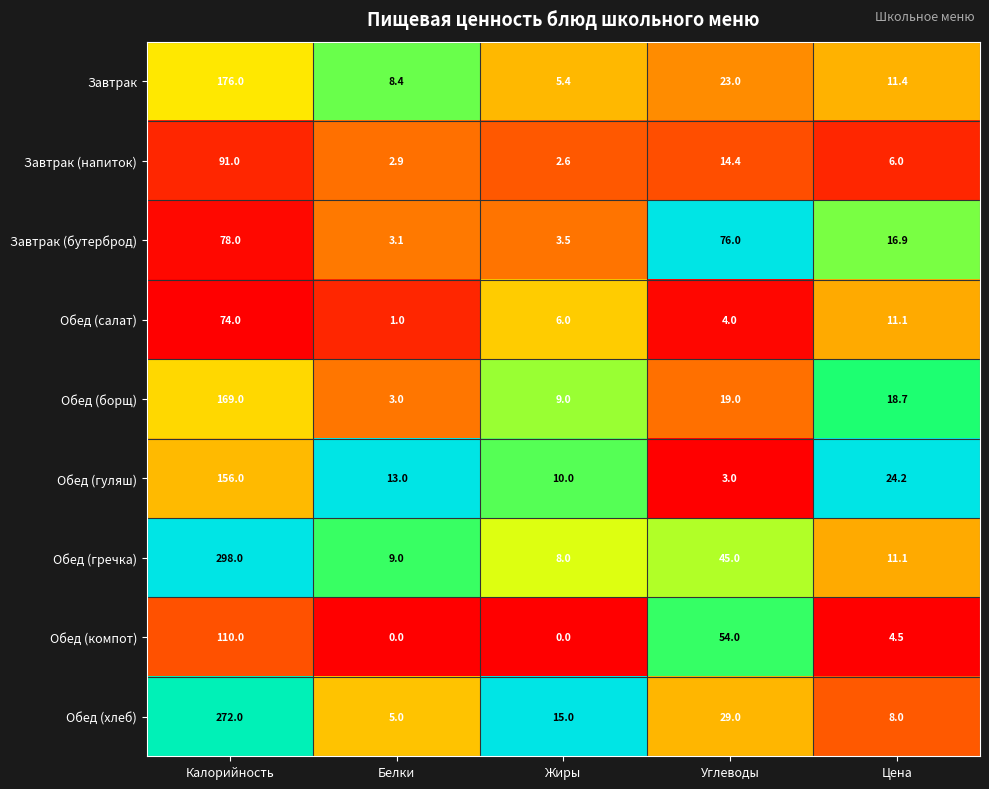

Which series has the largest total across all categories?

Обед (гречка)